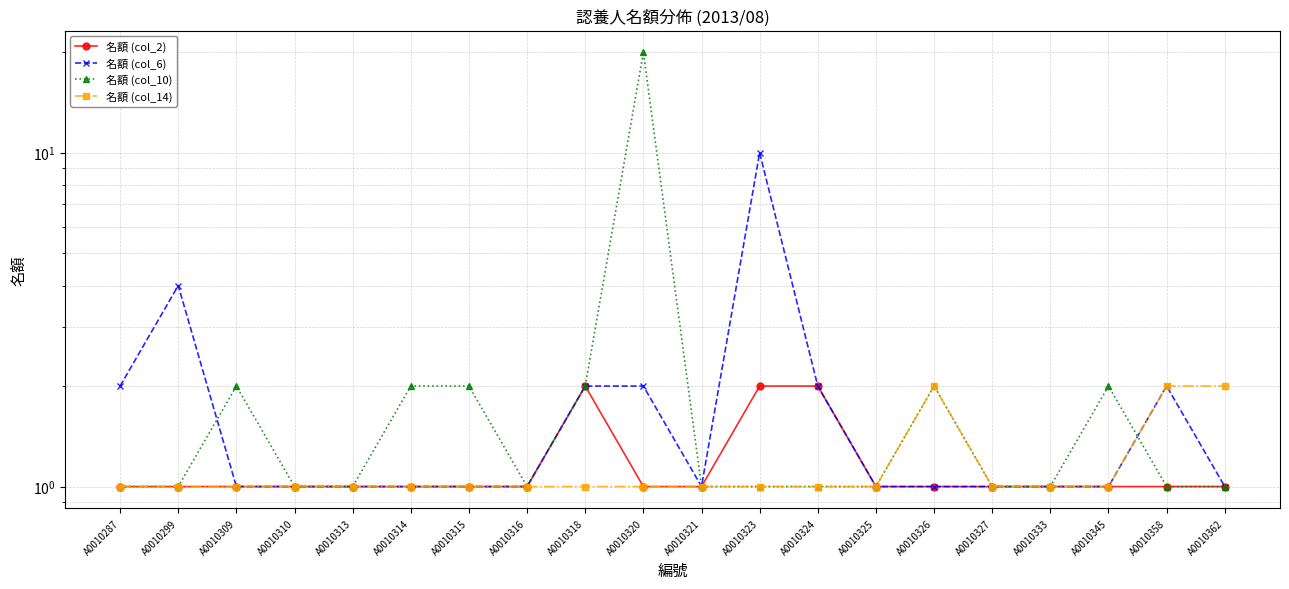

Which series has the largest total across all categories?

名額 (col_10)